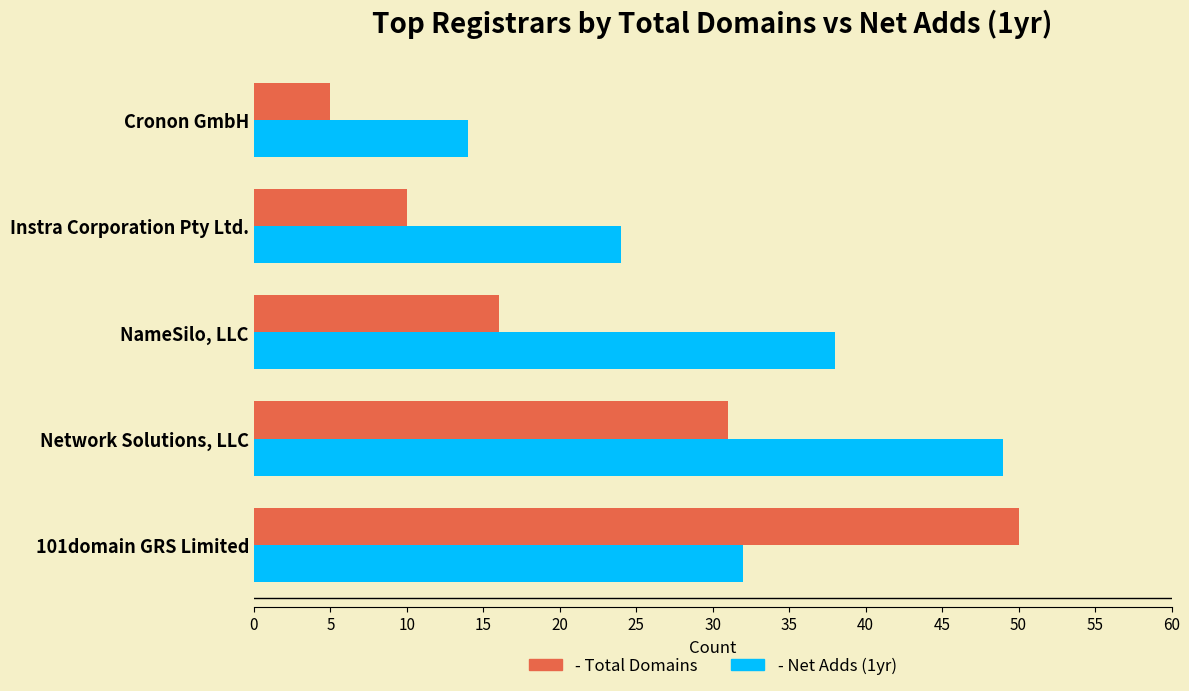

What is the minimum value shown in the chart?

5